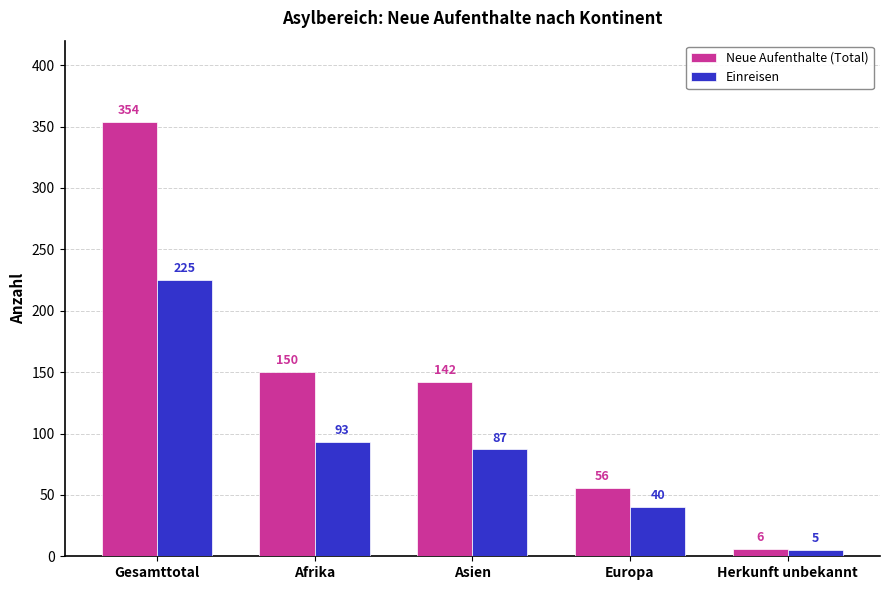

What are all the series names shown in the legend?

Neue Aufenthalte (Total), Einreisen